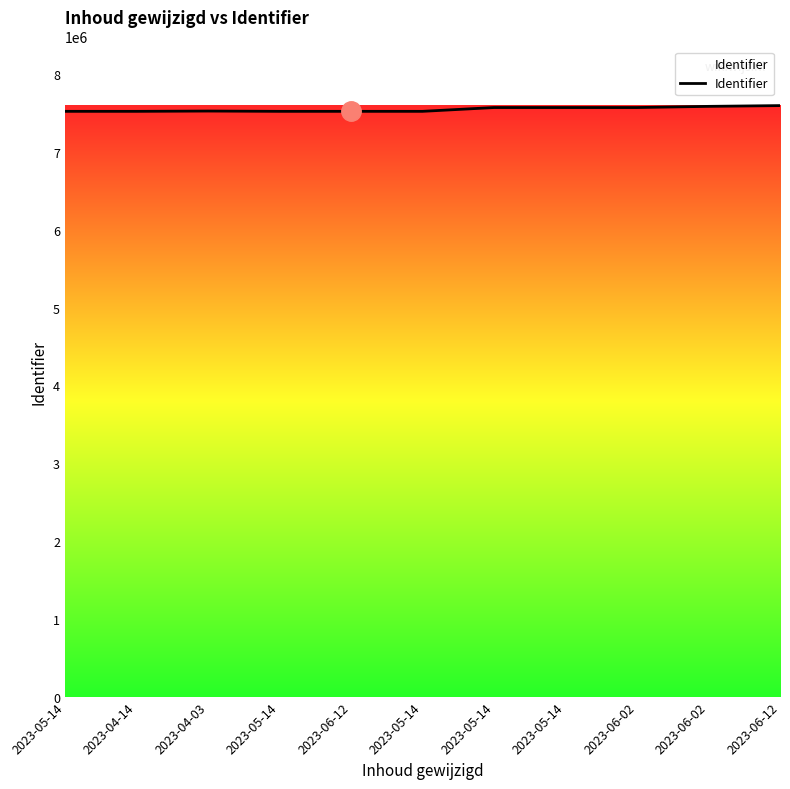

The value at 2023-06-12 is 7597613. True or false?

True